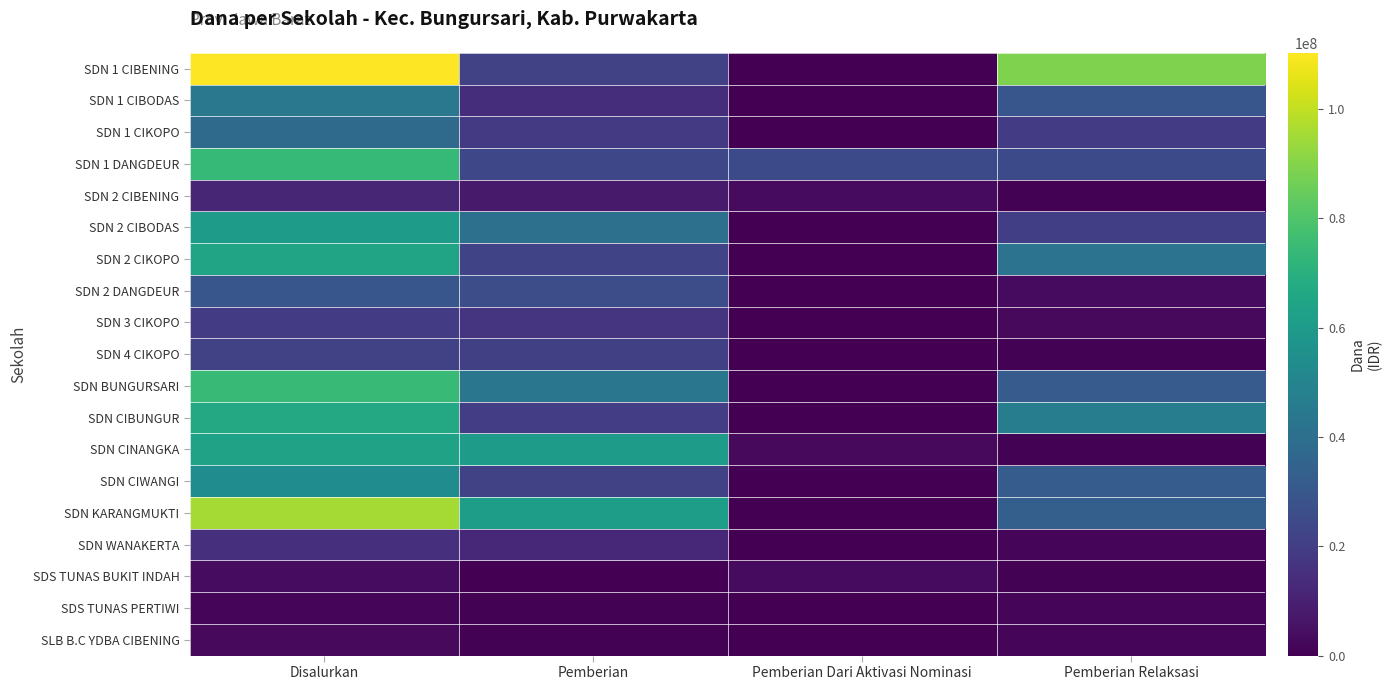

Reading left to right, transcribe all the data shown in this chart.

SDN 1 CIBENING: Disalurkan=110250000	Pemberian=21150000	Pemberian Dari Aktivasi Nominasi=0	Pemberian Relaksasi=89100000
SDN 1 CIBODAS: Disalurkan=44325000	Pemberian=14625000	Pemberian Dari Aktivasi Nominasi=0	Pemberian Relaksasi=29700000
SDN 1 CIKOPO: Disalurkan=38250000	Pemberian=18900000	Pemberian Dari Aktivasi Nominasi=0	Pemberian Relaksasi=19350000
SDN 1 DANGDEUR: Disalurkan=73800000	Pemberian=24075000	Pemberian Dari Aktivasi Nominasi=24750000	Pemberian Relaksasi=24975000
SDN 2 CIBENING: Disalurkan=11700000	Pemberian=8100000	Pemberian Dari Aktivasi Nominasi=3150000	Pemberian Relaksasi=450000
SDN 2 CIBODAS: Disalurkan=60750000	Pemberian=40500000	Pemberian Dari Aktivasi Nominasi=0	Pemberian Relaksasi=20250000
SDN 2 CIKOPO: Disalurkan=64350000	Pemberian=22500000	Pemberian Dari Aktivasi Nominasi=0	Pemberian Relaksasi=41850000
SDN 2 DANGDEUR: Disalurkan=29475000	Pemberian=26100000	Pemberian Dari Aktivasi Nominasi=0	Pemberian Relaksasi=3375000
SDN 3 CIKOPO: Disalurkan=19125000	Pemberian=16425000	Pemberian Dari Aktivasi Nominasi=0	Pemberian Relaksasi=2700000
SDN 4 CIKOPO: Disalurkan=21600000	Pemberian=20925000	Pemberian Dari Aktivasi Nominasi=225000	Pemberian Relaksasi=450000
SDN BUNGURSARI: Disalurkan=74925000	Pemberian=43425000	Pemberian Dari Aktivasi Nominasi=0	Pemberian Relaksasi=31500000
SDN CIBUNGUR: Disalurkan=66600000	Pemberian=20025000	Pemberian Dari Aktivasi Nominasi=0	Pemberian Relaksasi=46575000
SDN CINANGKA: Disalurkan=63450000	Pemberian=60300000	Pemberian Dari Aktivasi Nominasi=2700000	Pemberian Relaksasi=450000
SDN CIWANGI: Disalurkan=53775000	Pemberian=21825000	Pemberian Dari Aktivasi Nominasi=0	Pemberian Relaksasi=31950000
SDN KARANGMUKTI: Disalurkan=95400000	Pemberian=61875000	Pemberian Dari Aktivasi Nominasi=0	Pemberian Relaksasi=33525000
SDN WANAKERTA: Disalurkan=14850000	Pemberian=12825000	Pemberian Dari Aktivasi Nominasi=0	Pemberian Relaksasi=2025000
SDS TUNAS BUKIT INDAH: Disalurkan=3600000	Pemberian=0	Pemberian Dari Aktivasi Nominasi=3150000	Pemberian Relaksasi=450000
SDS TUNAS PERTIWI: Disalurkan=1800000	Pemberian=450000	Pemberian Dari Aktivasi Nominasi=0	Pemberian Relaksasi=1350000
SLB B.C YDBA CIBENING: Disalurkan=2700000	Pemberian=675000	Pemberian Dari Aktivasi Nominasi=0	Pemberian Relaksasi=2025000